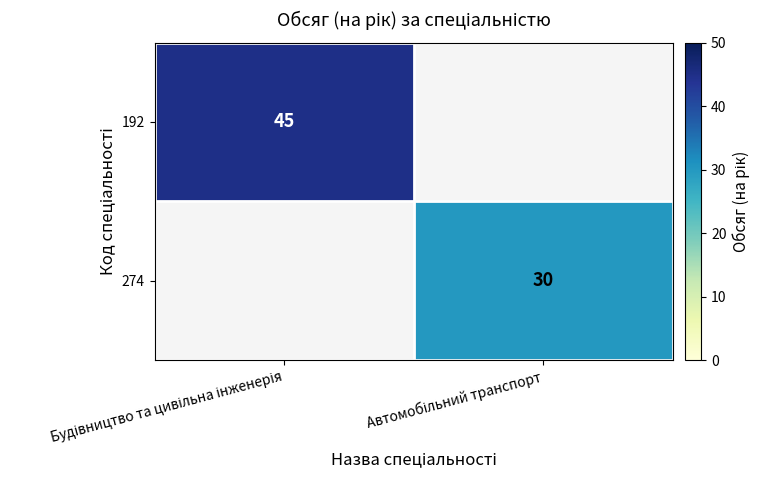

What is the highest value of the 192 series?

45.0